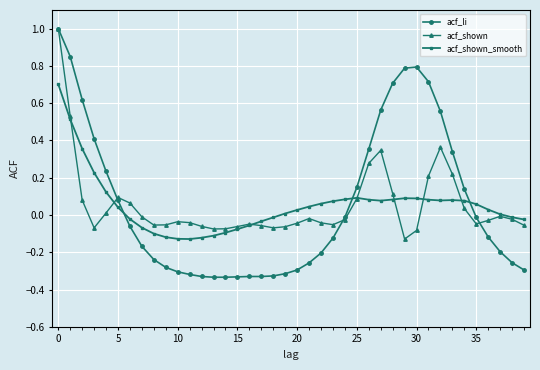

True or false: acf_shown_smooth has more than 1 interior local peaks.

True